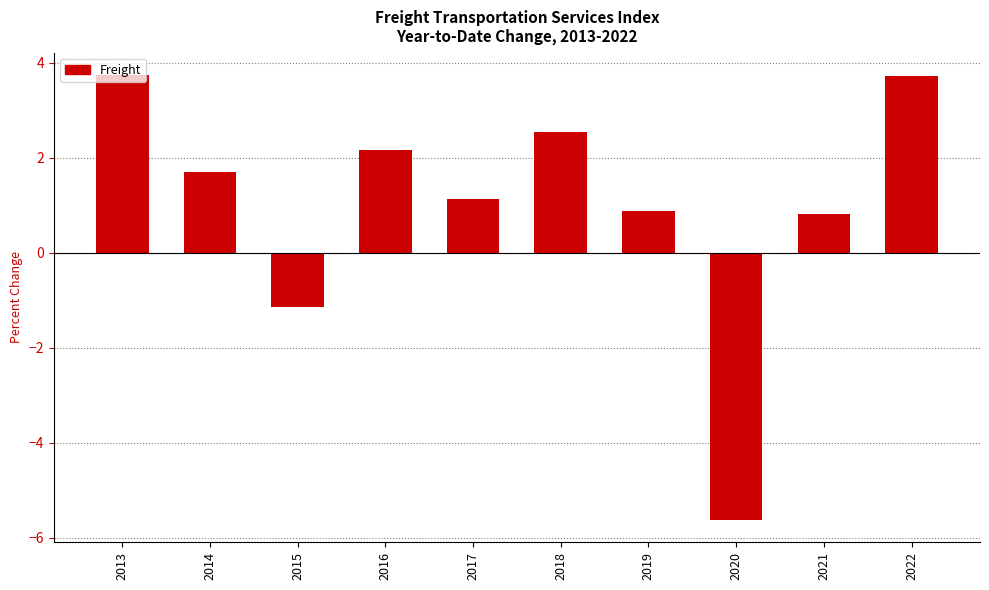

Is it true that the value at 2019 is 0.9?

True